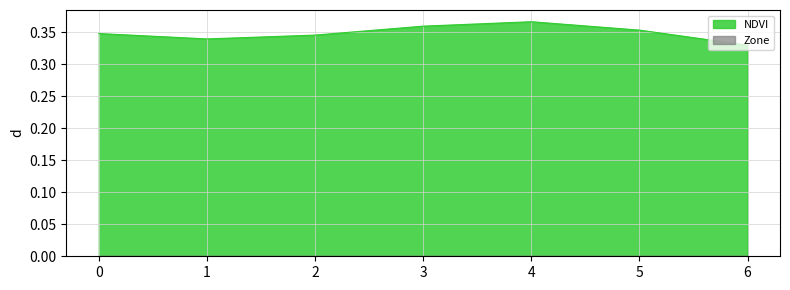

Where is the first local minimum?

1